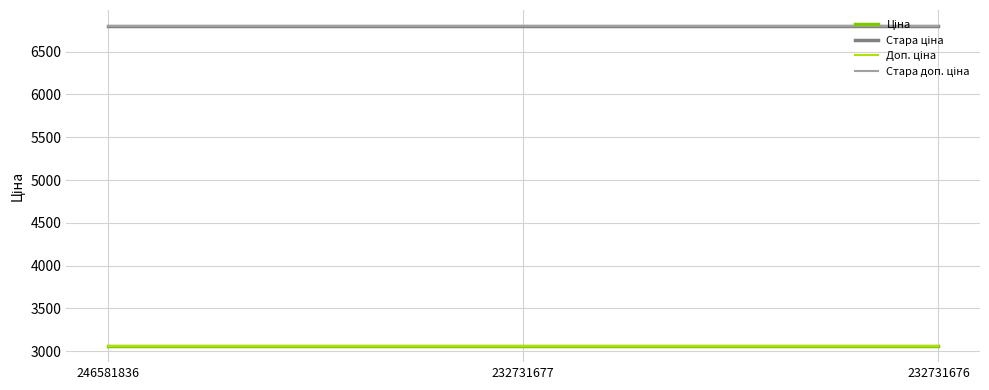

What is the total value across all series at 232731676?

19718.1